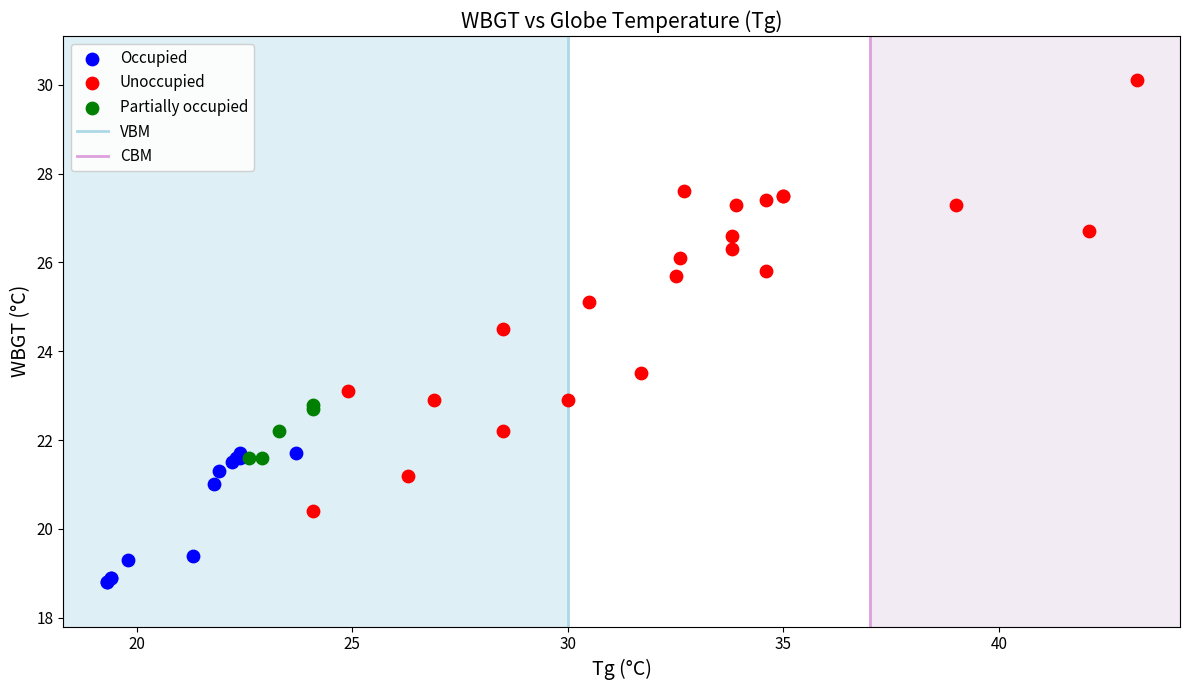

Which series has the widest spread of Y values?

Unoccupied